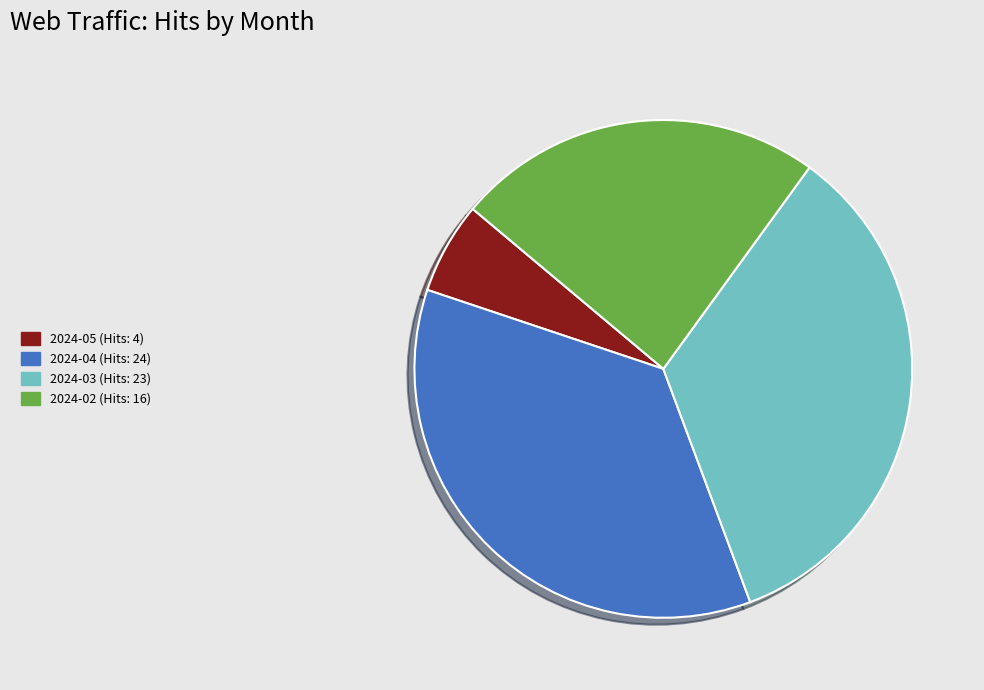

Is it true that 2024-03 (Hits: 23) is 40% of the pie?

False